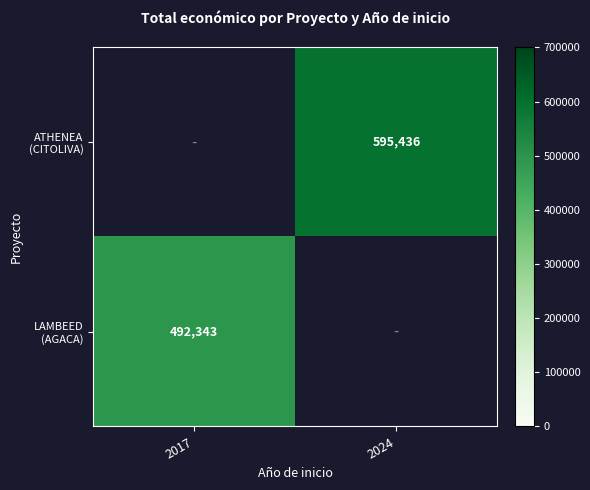

List the series in order of their peak value, highest first.

ATHENEA (CITOLIVA), LAMBEED (AGACA)